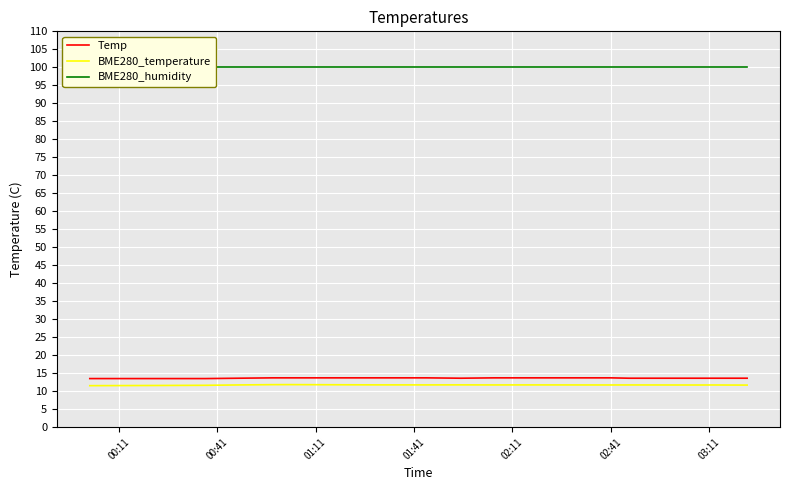

At how many categories does at least one series exceed 80?

20